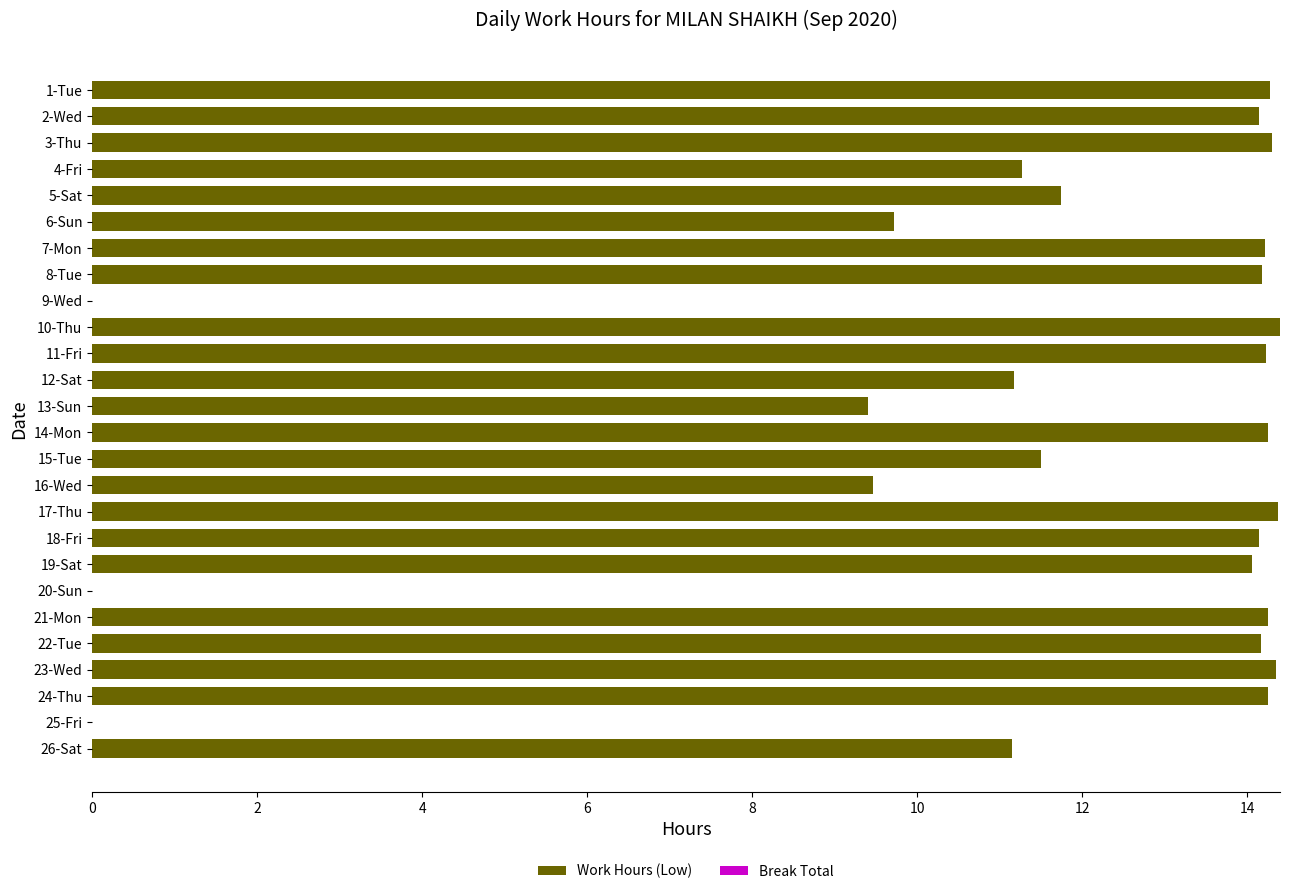

The chart shows a value of 19.6 at 3-Thu. True or false?

False